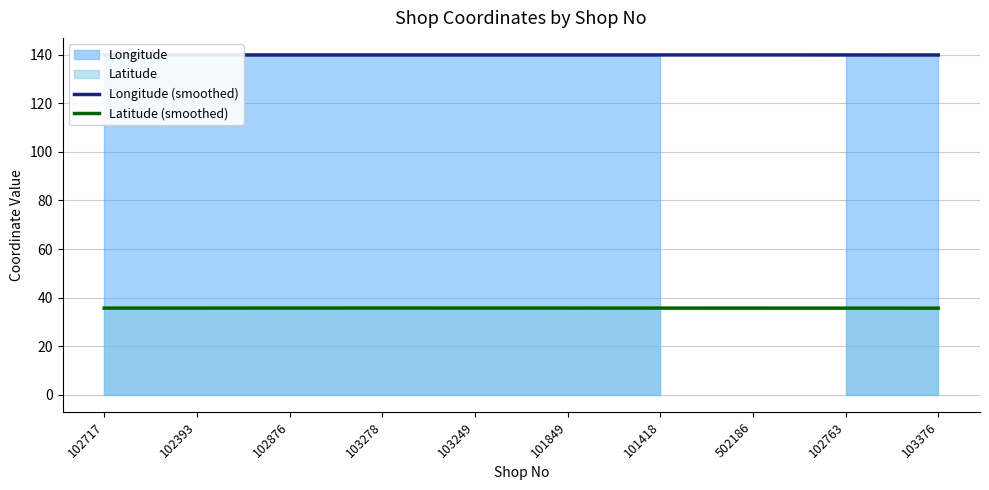

Is the value of Latitude (smoothed) at 102717 greater than the value of Longitude (smoothed) at 102763?

No